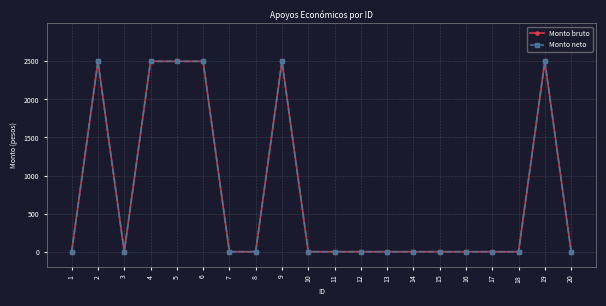

At which category does the chart reach its minimum across all series?

1